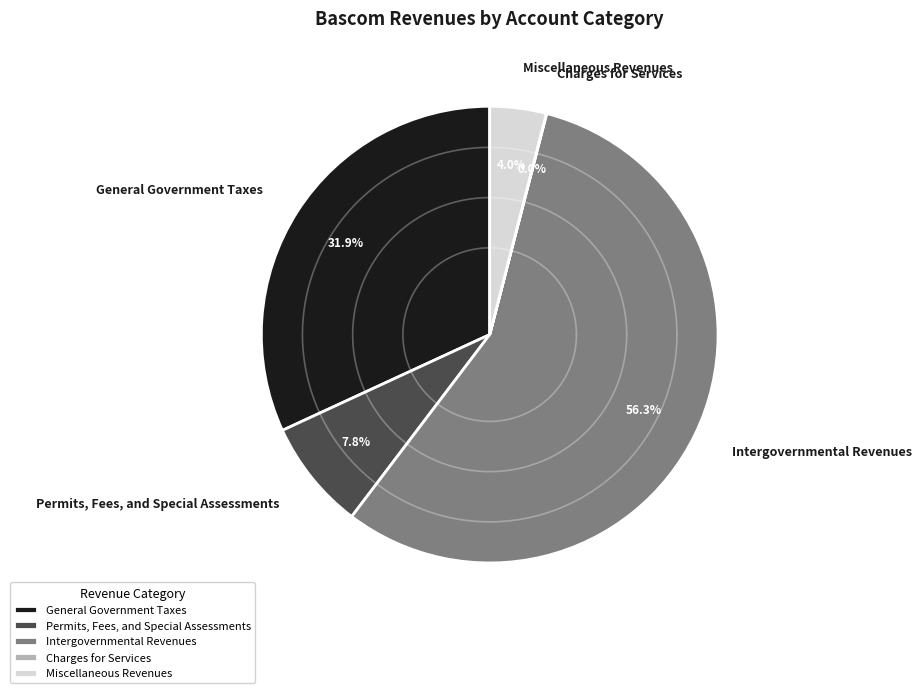

The Miscellaneous Revenues slice represents 15% of the pie. True or false?

False